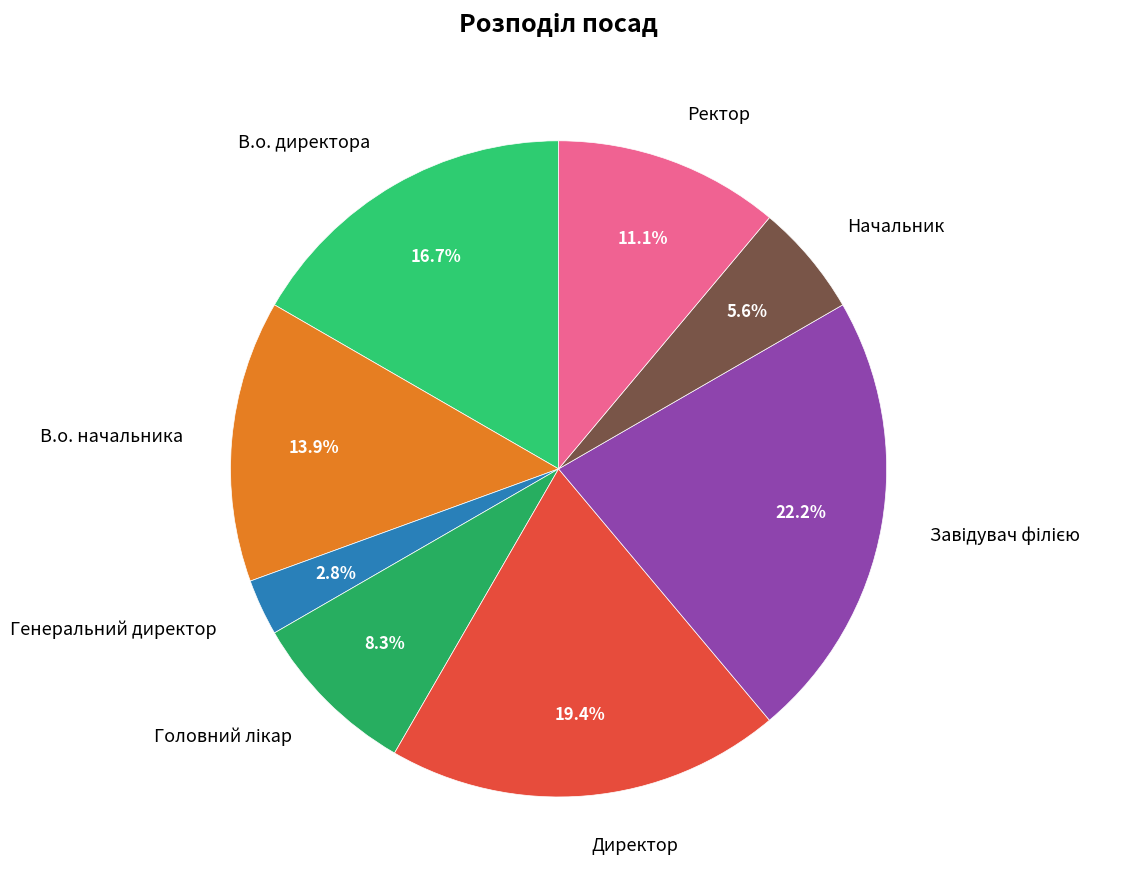

How many segments does this pie chart have?

8